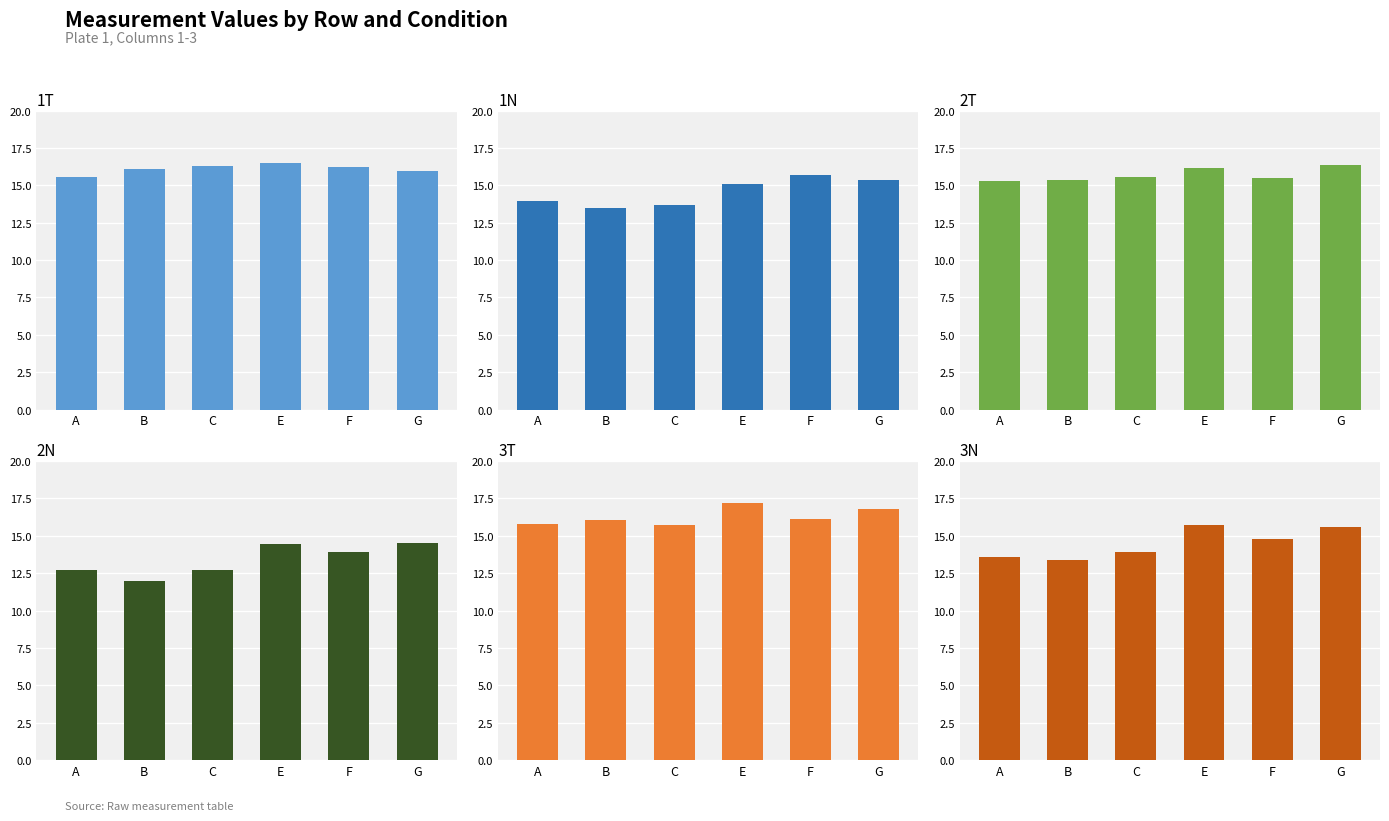

What is the difference between the maximum and second lowest values in the 1T series?

0.5